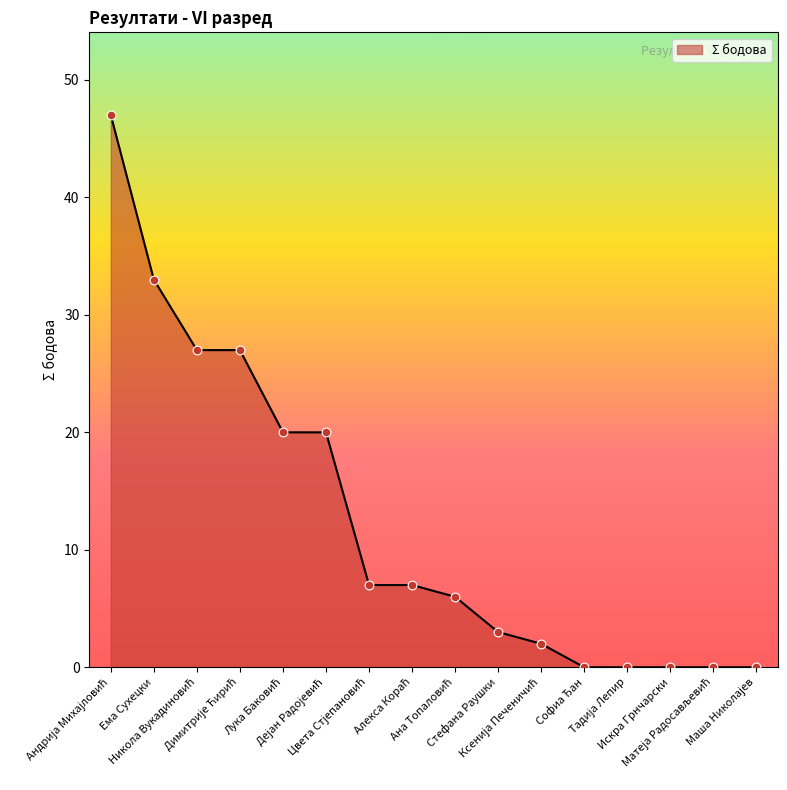

What is the difference between the maximum and minimum values?

47